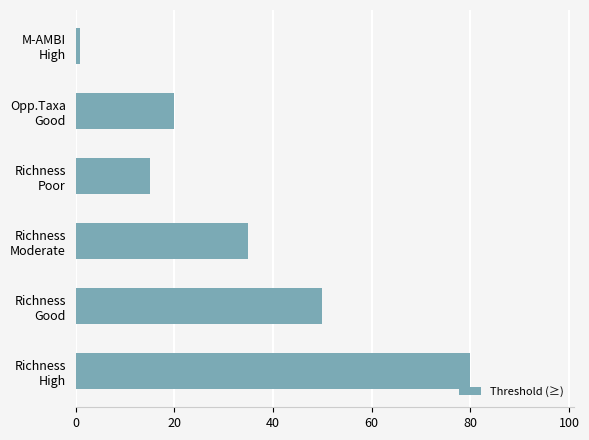

What is the greatest value displayed?

80.0